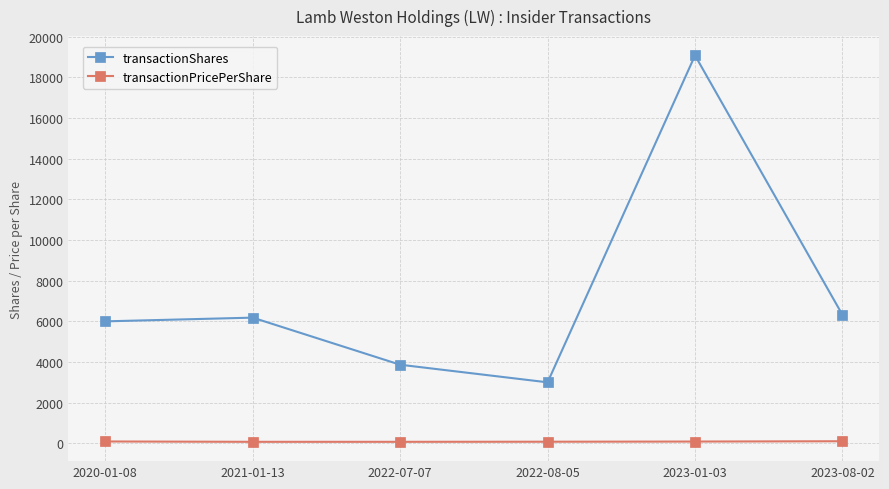

At which category does the chart reach its peak across all series?

2023-01-03